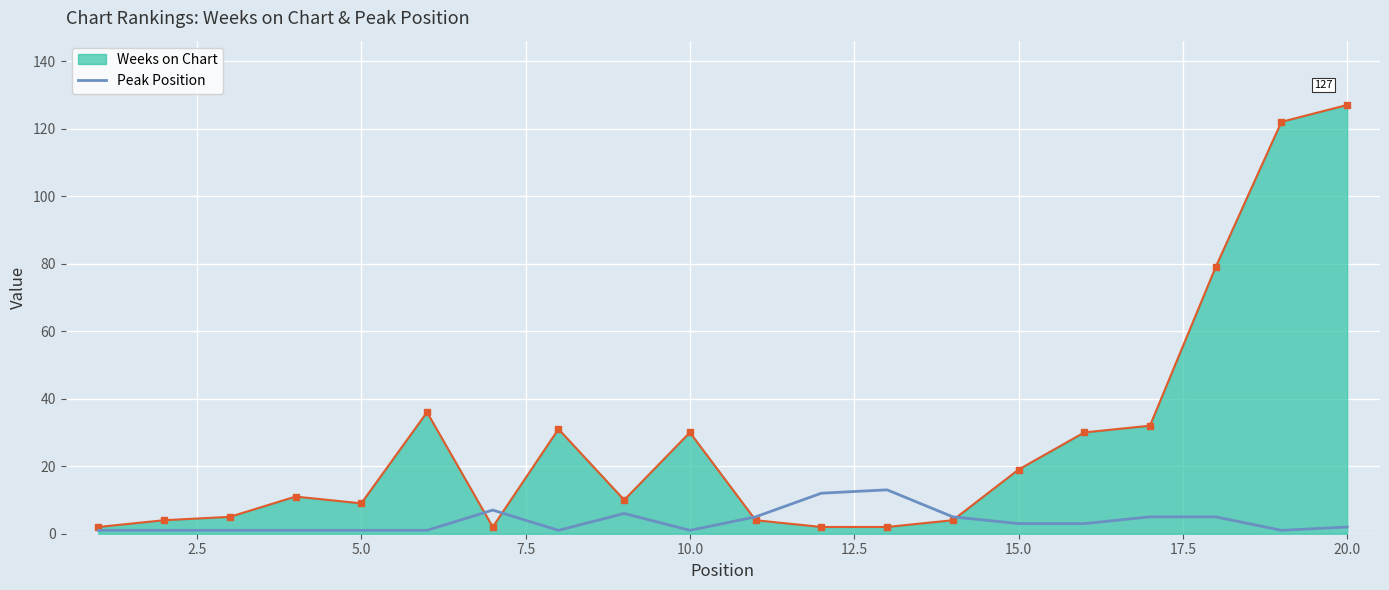

Which series has the largest total across all categories?

Weeks on Chart